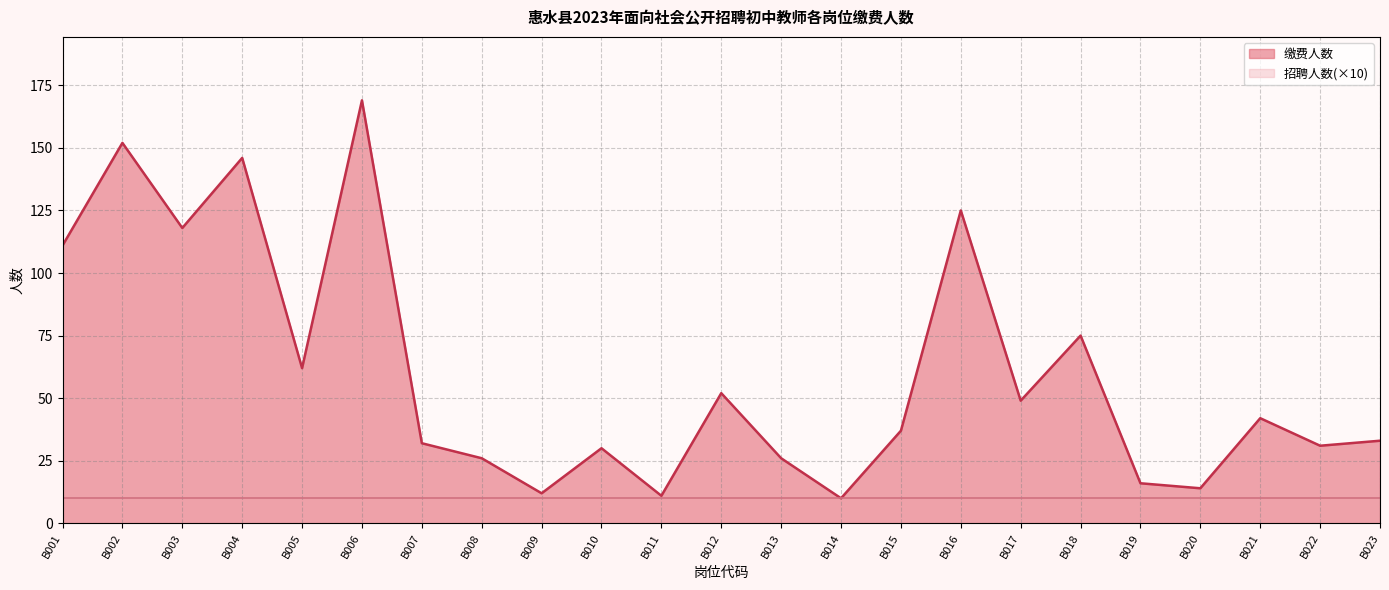

How many interior local valleys (lower than both neighbors) does the data have?

8